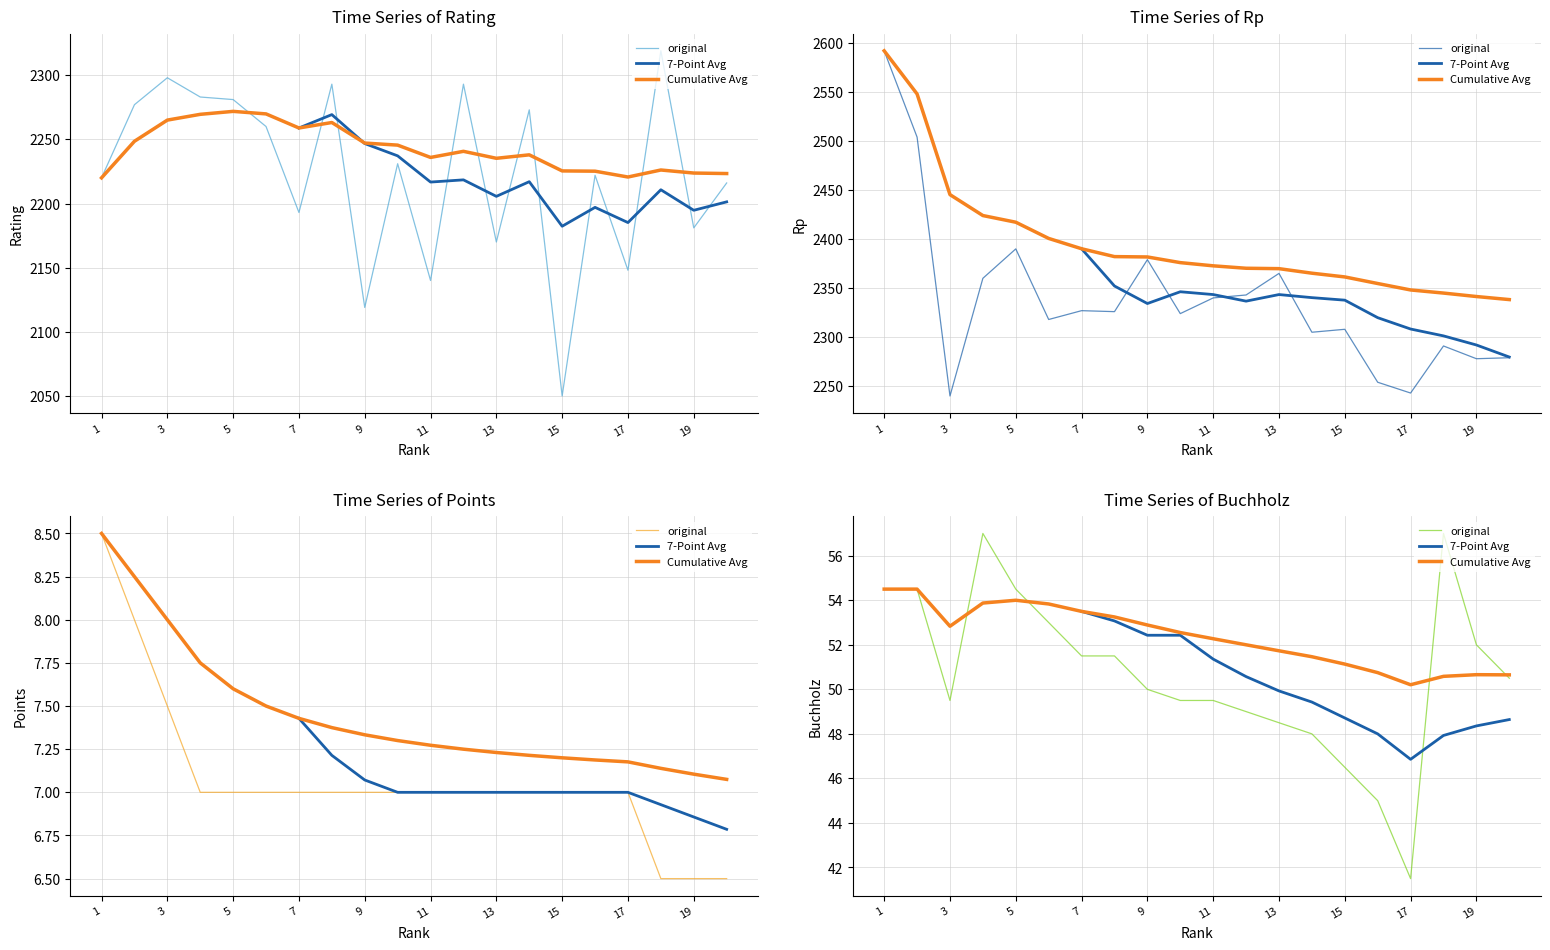

What is the difference between the Rp values at 19 and 15?

30.0